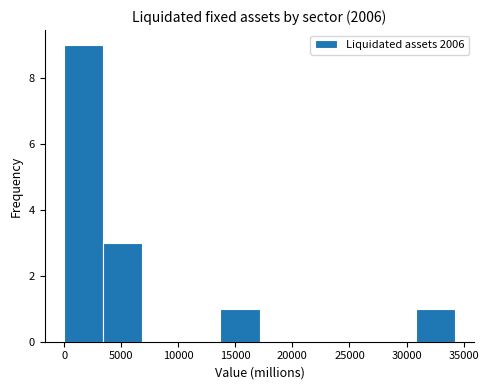

Reading left to right, list every bar in this chart as the range it spans on the x-axis followed by its height. Neither the bar edges nor the heights are printed on the chart, so give them approximately, as read against the axes.

0 to 3500: 9
3500 to 7000: 3
7000 to 10500: 0
10500 to 13500: 0
13500 to 17000: 1
17000 to 20500: 0
20500 to 24000: 0
24000 to 27500: 0
27500 to 31000: 0
31000 to 34000: 1